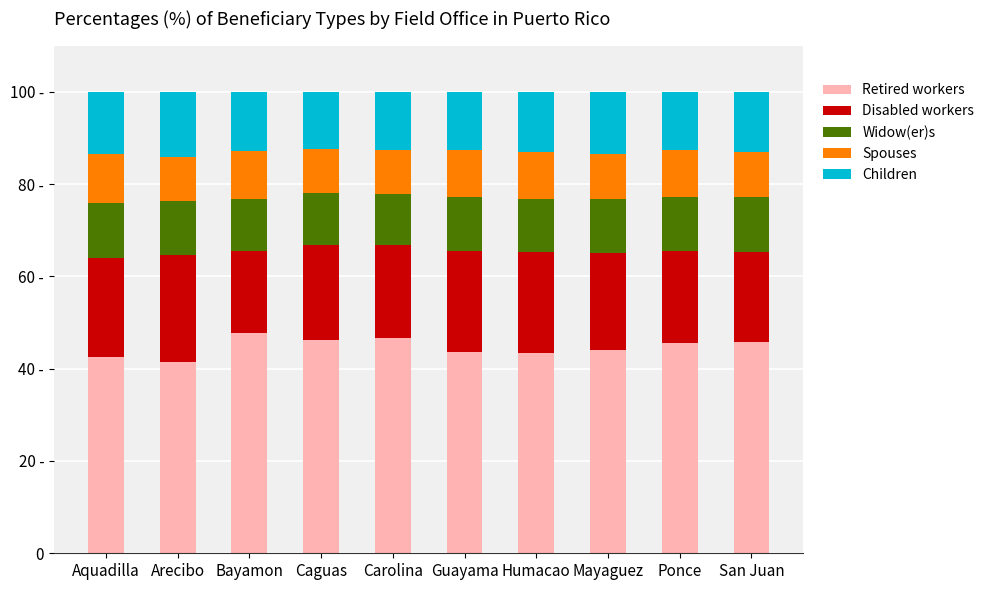

Is it true that Widow(er)s equals 11.8 at Mayaguez?

True